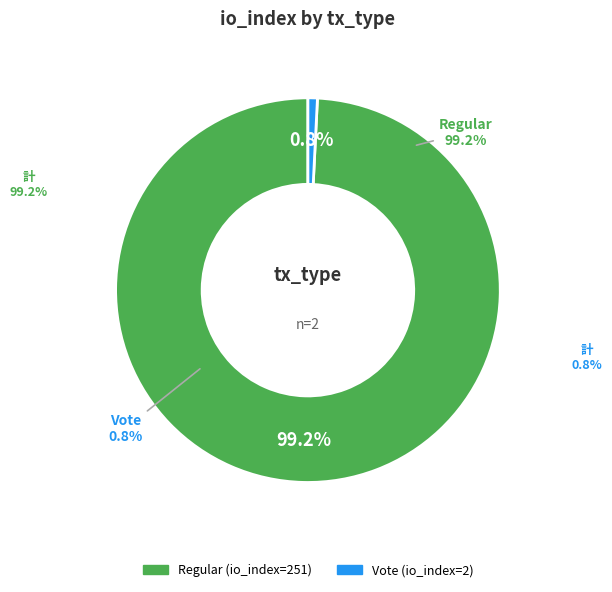

What is the change in value from Regular to Vote?

-249